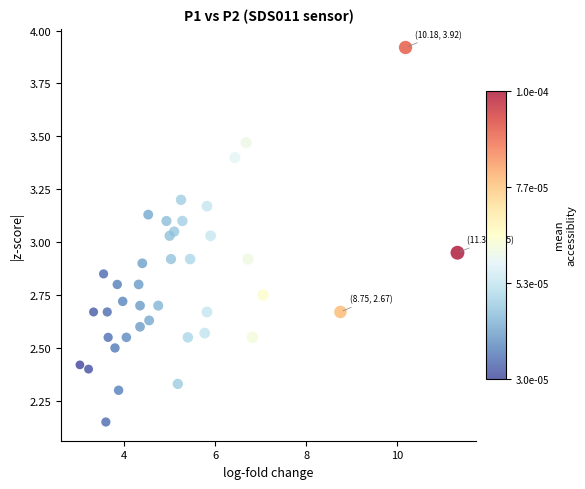

What is the range of X values (max minus min)?

8.3